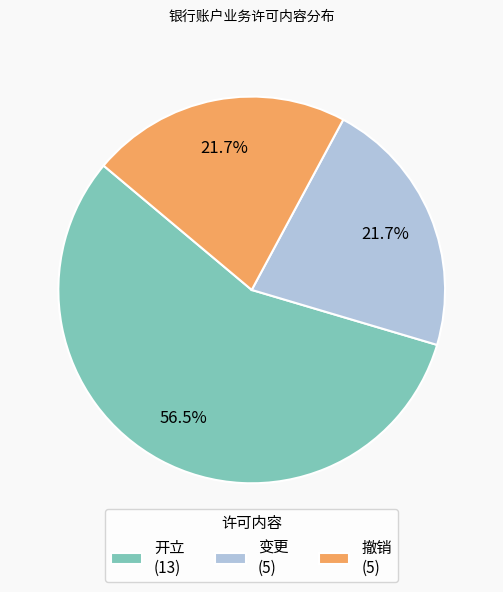

Between 开立 (13) and 撤销 (5), which is larger?

开立 (13)